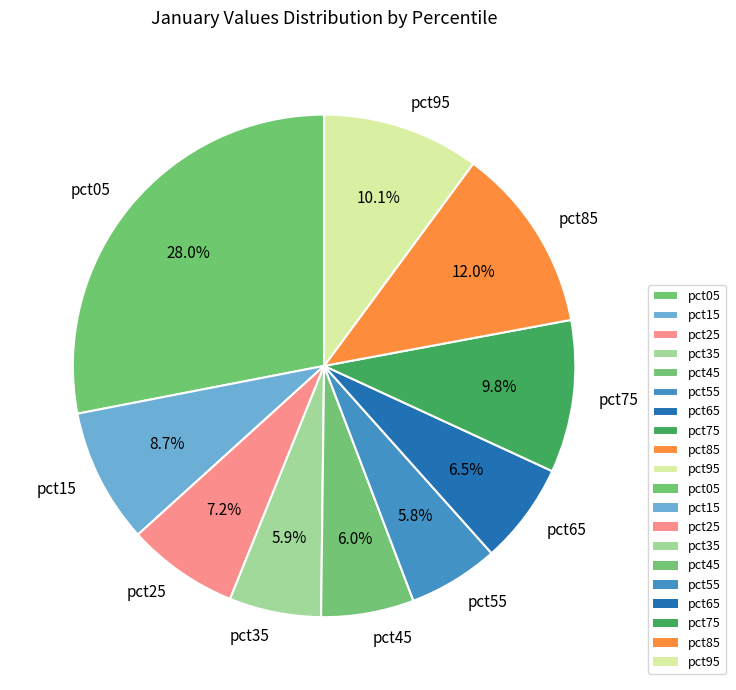

How many segments does this pie chart have?

10